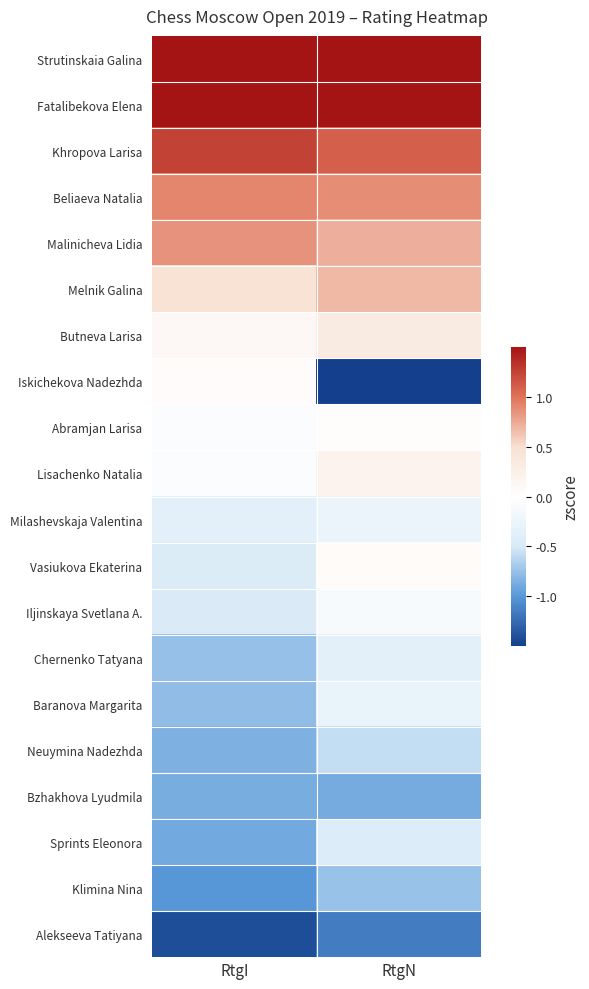

Which series has the largest range (max minus min)?

Iskichekova Nadezhda